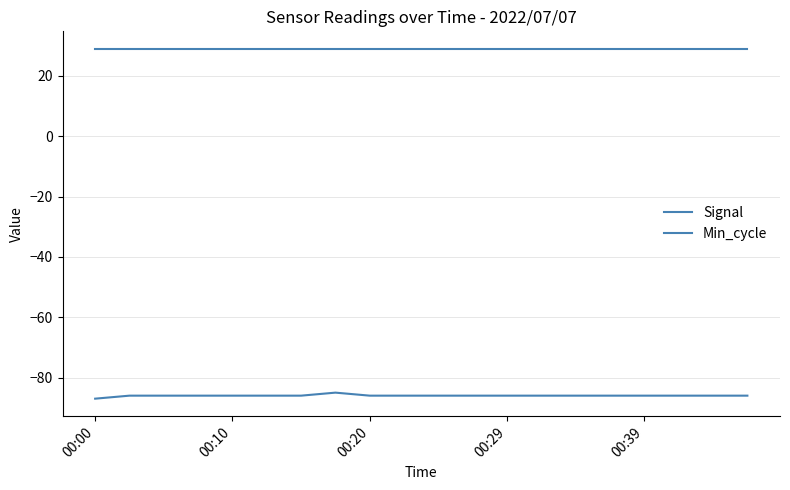

True or false: Signal and Min_cycle cross at least once.

False